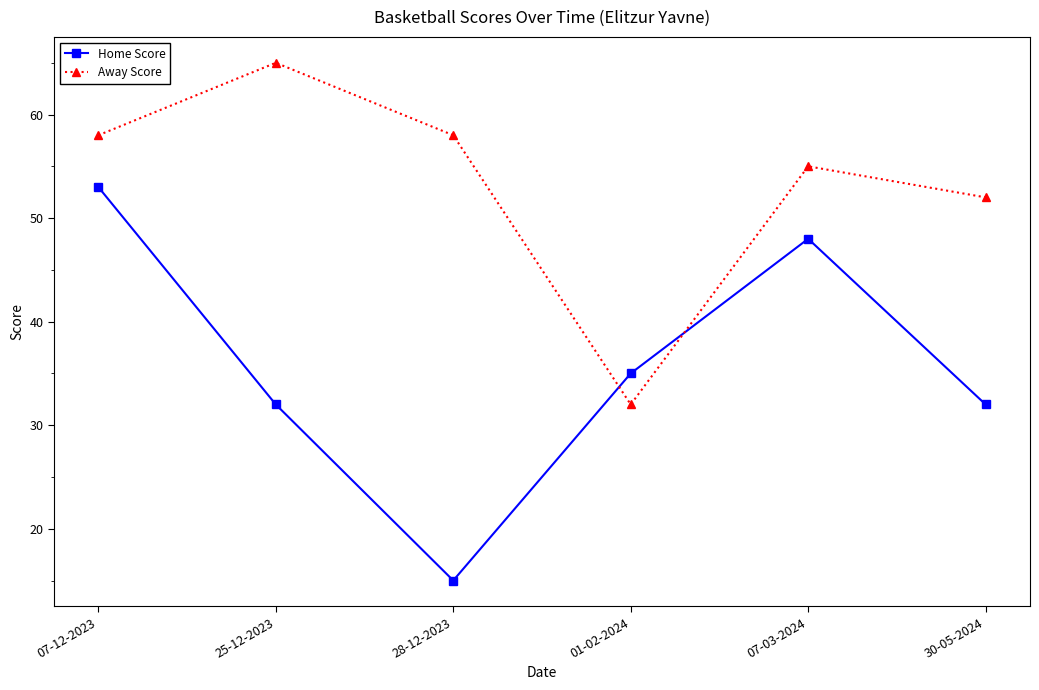

In Away Score, how many points are lower than both neighbors (excluding endpoints)?

1